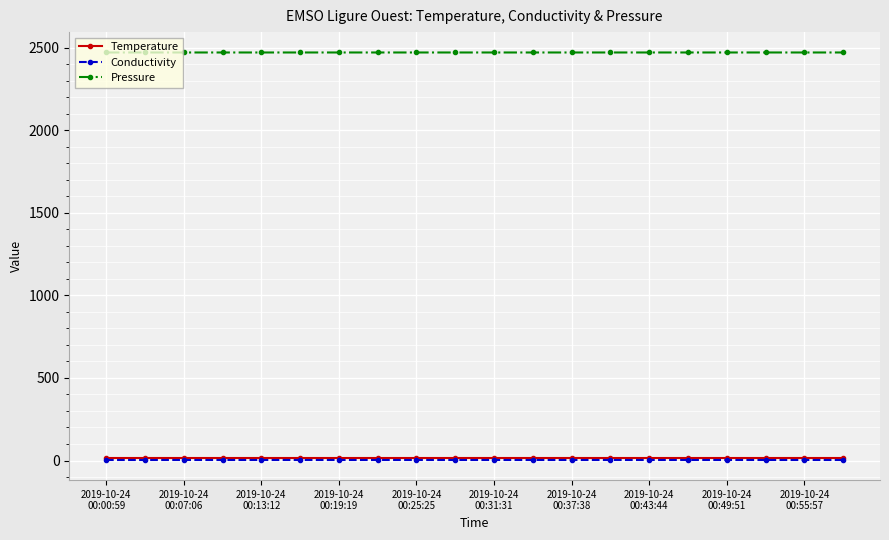

True or false: Temperature has more than 2 points higher than both neighbors.

True